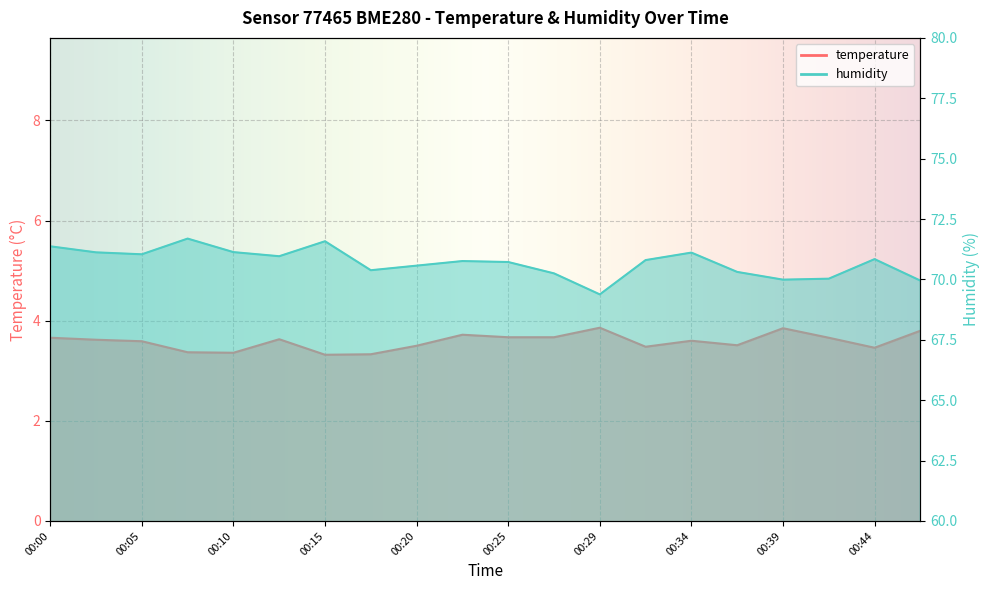

Where is the first local maximum for temperature?

00:12